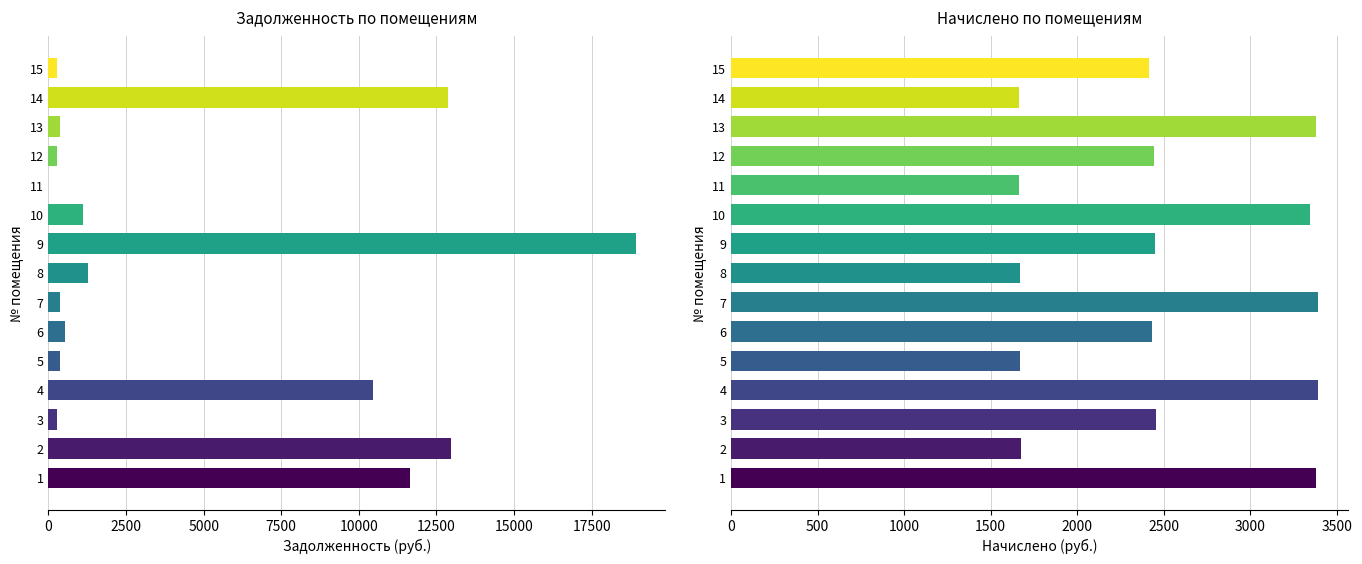

How many series are shown in this chart?

2